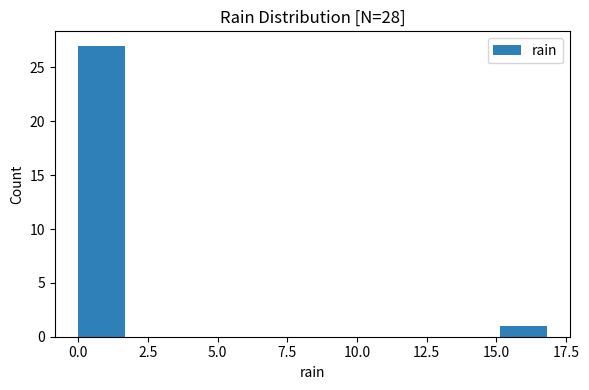

Read against the x-axis, roughly where is the centre of the tallest bar?

1.0